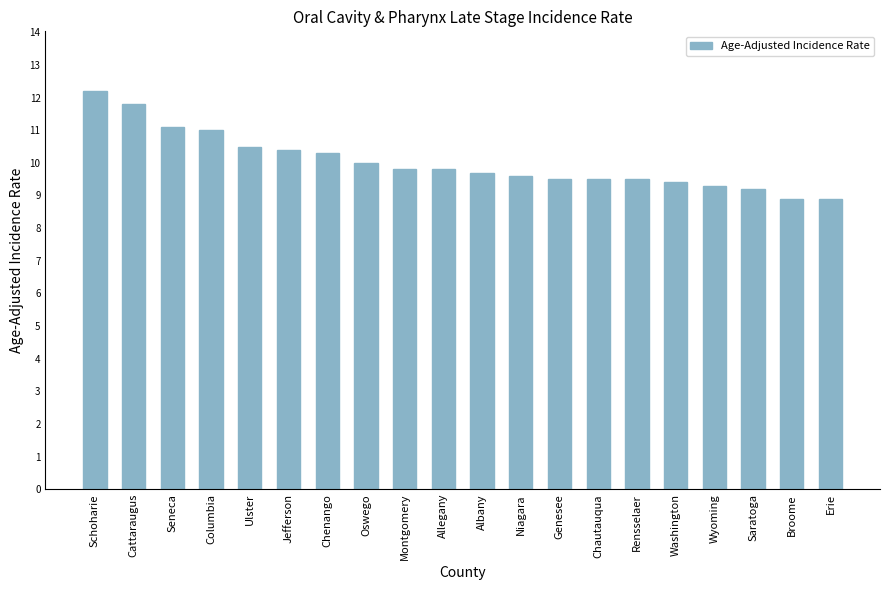

At which category does the chart reach its peak across all series?

Schoharie